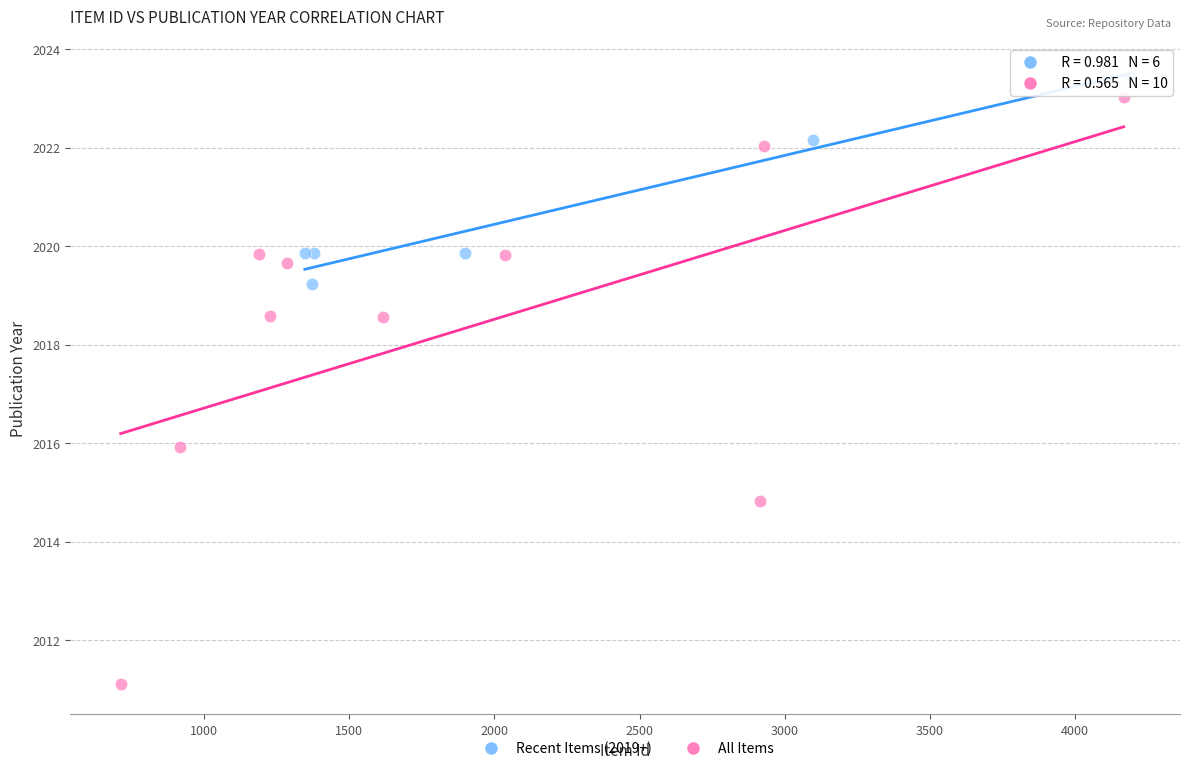

Which series has the widest spread of Y values?

All Items